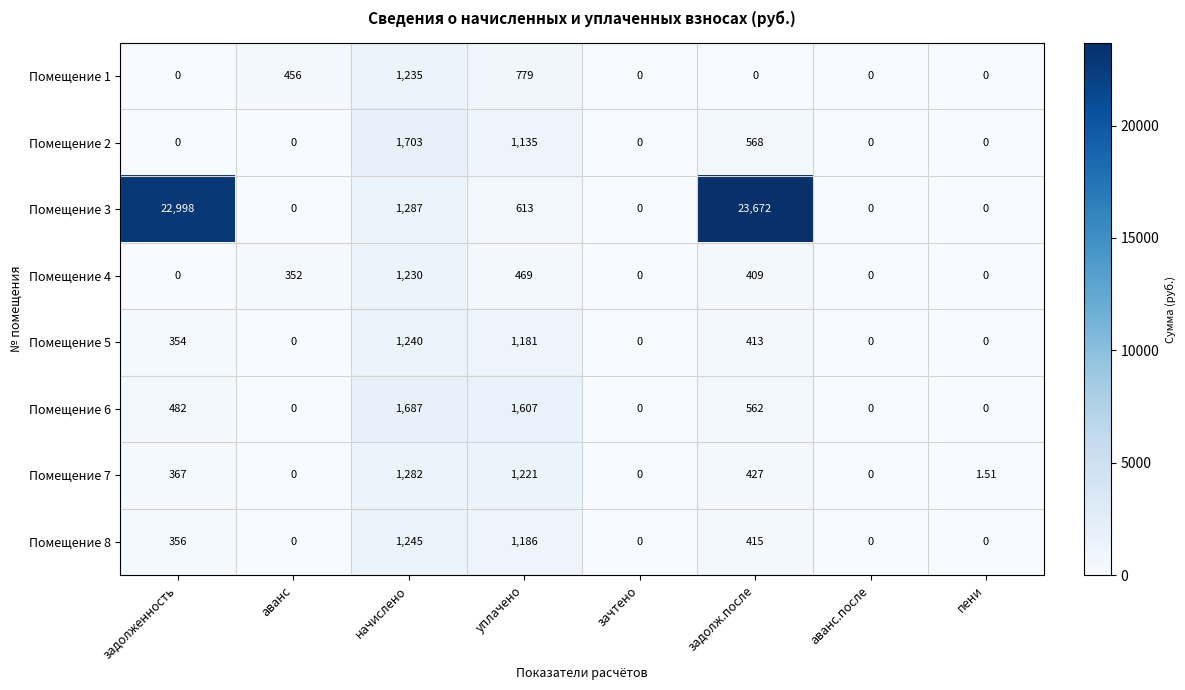

Where is Помещение 2 nearest to the value 851?

задолж.после